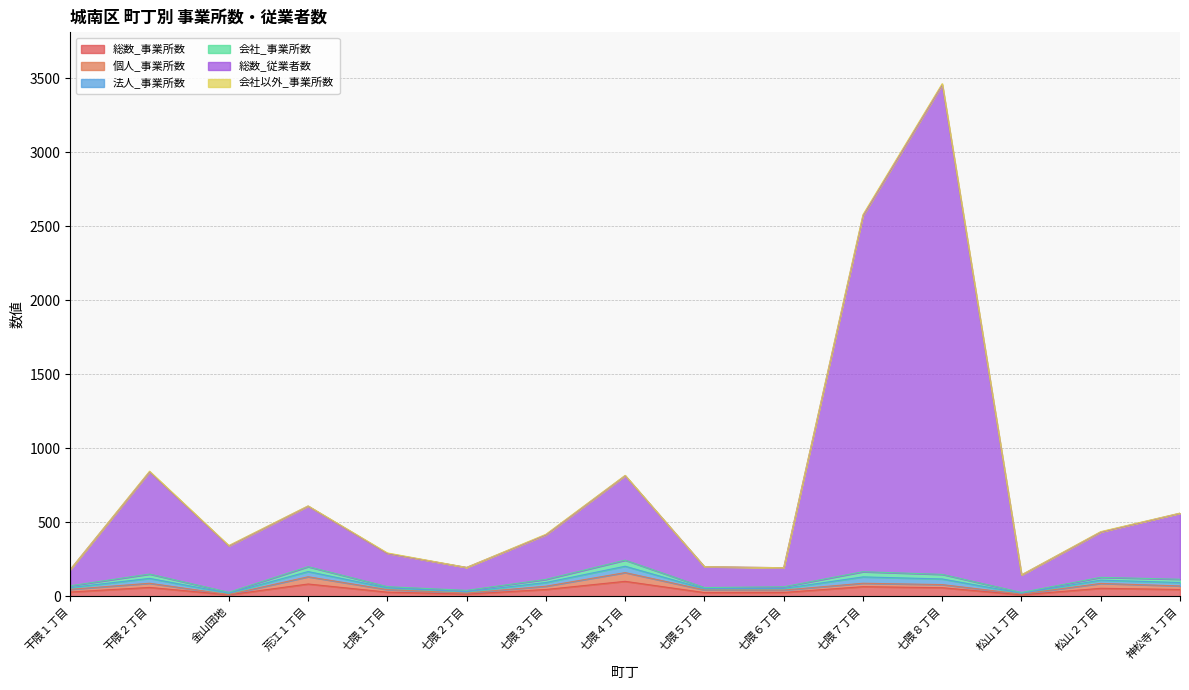

True or false: 総数_事業所数 and 会社以外_事業所数 cross at least once.

False